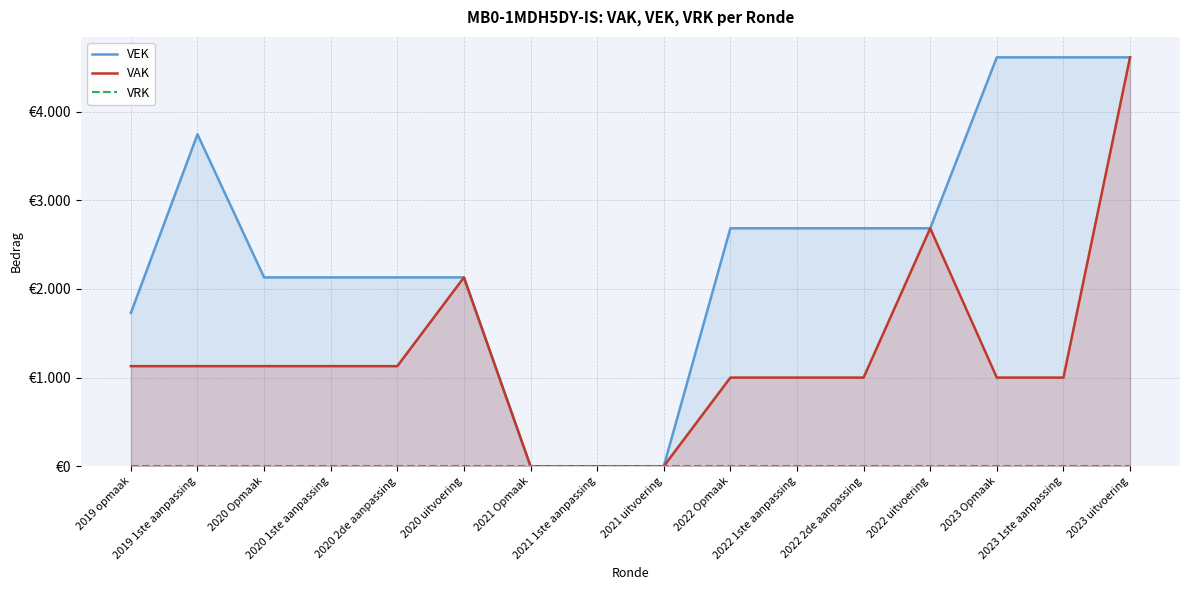

Which series has the widest spread of values?

VEK